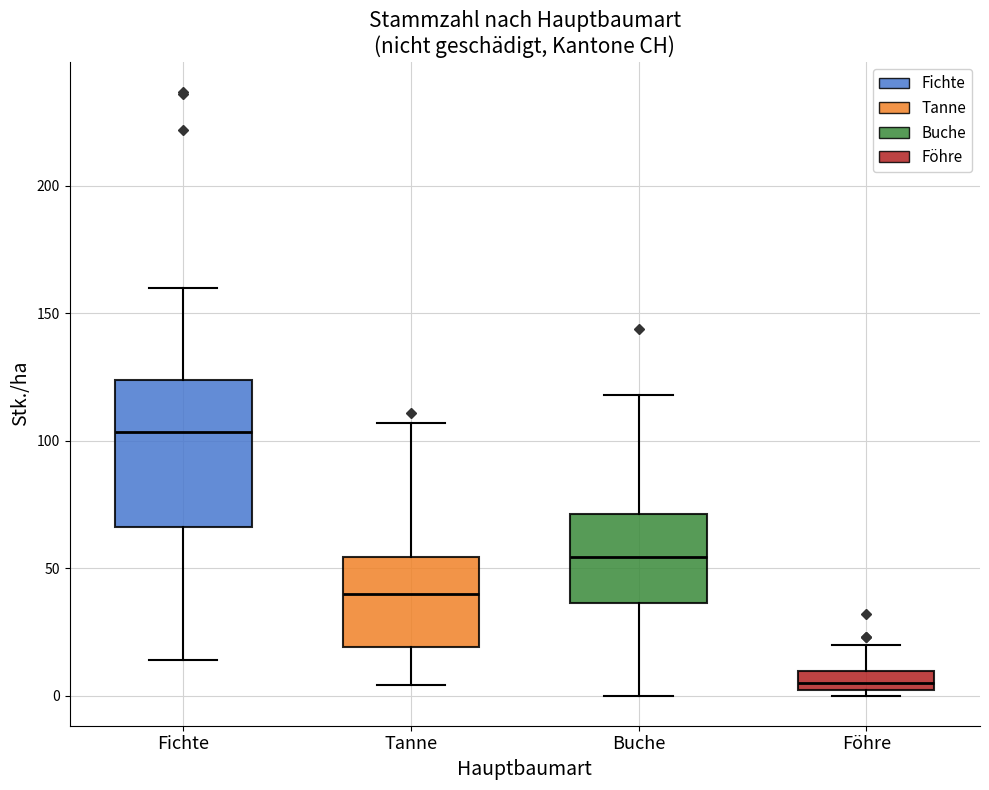

Which box has the highest median line?

Fichte